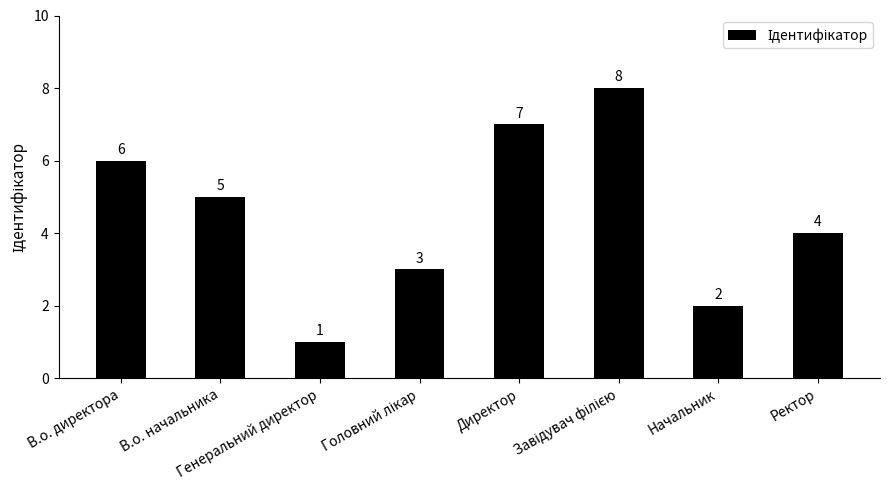

What is the difference between the maximum and minimum values?

7